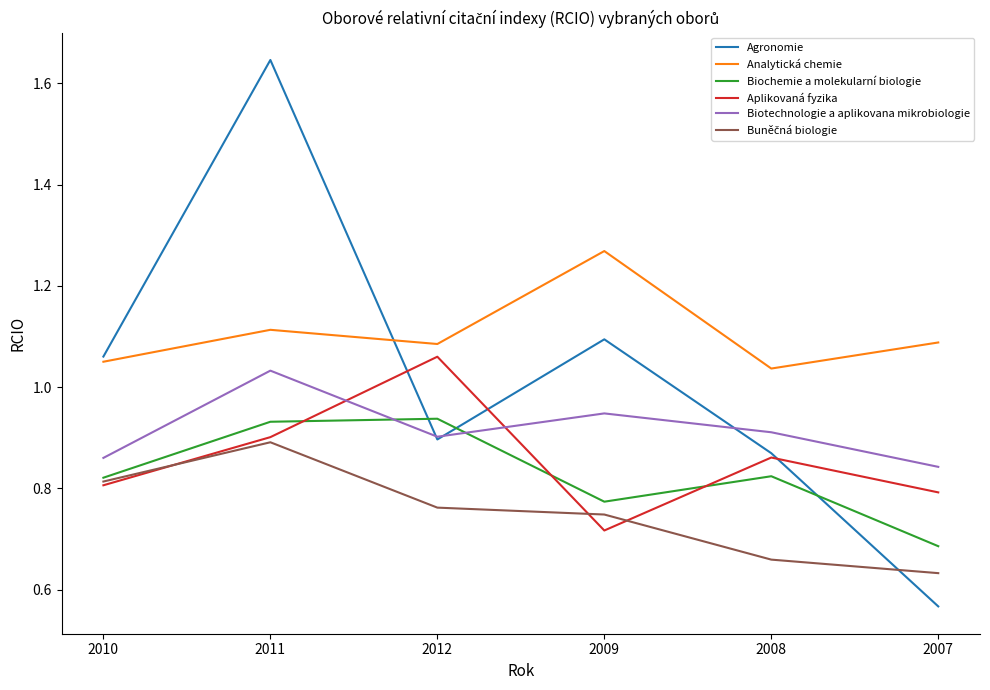

How many lines are shown in the chart?

6